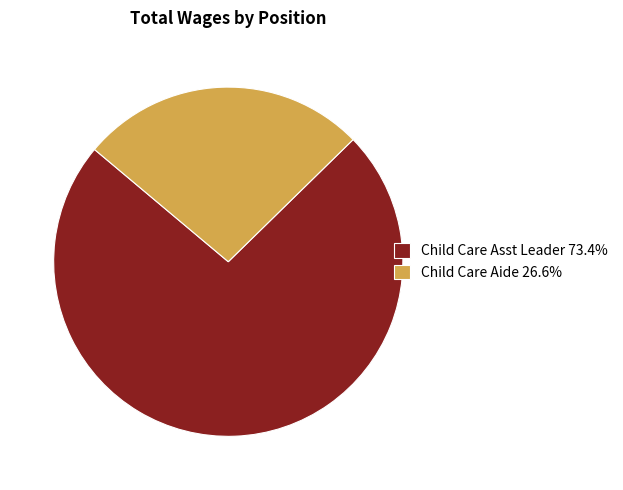

Is the sum of Child Care Asst Leader 73.4% and Child Care Aide 26.6% greater than half?

Yes